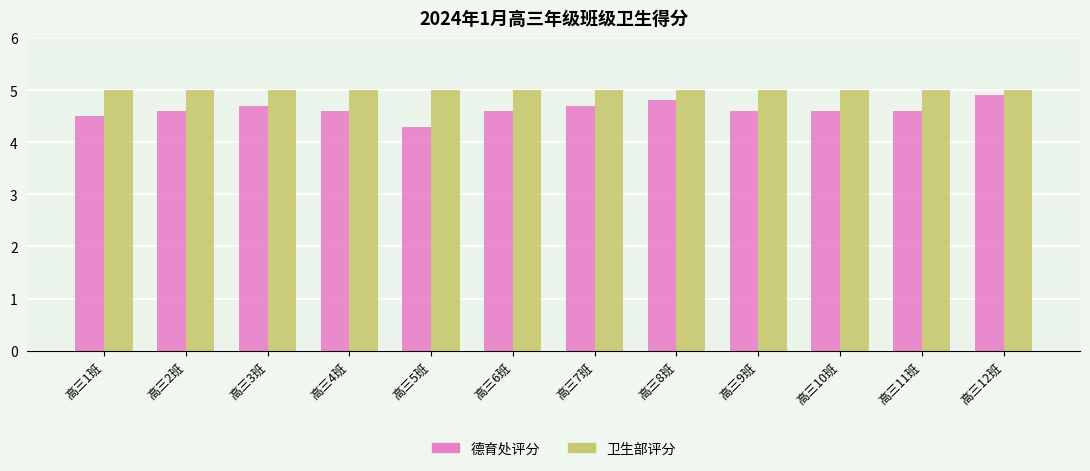

At how many categories does at least one series exceed 4?

12